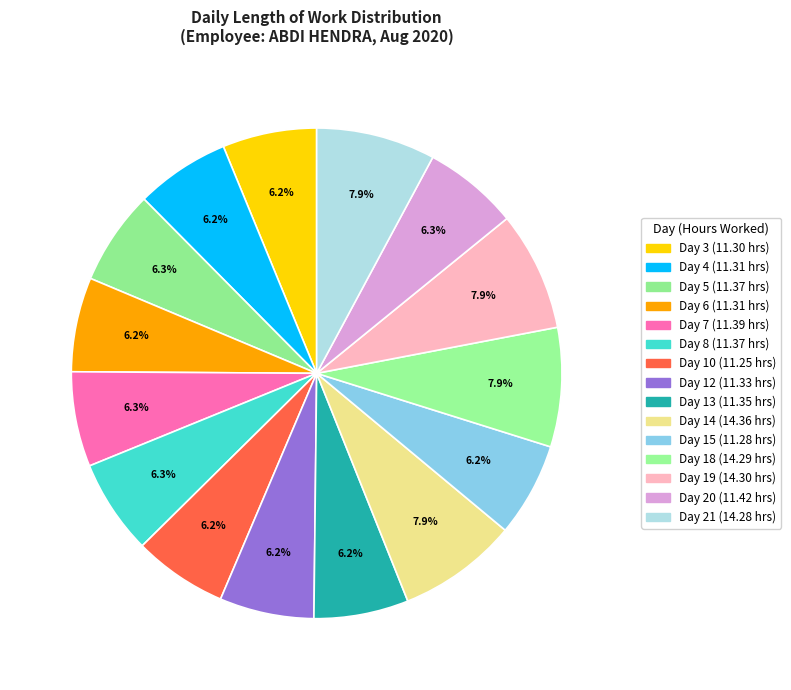

The Day 14 slice represents 14% of the pie. True or false?

False